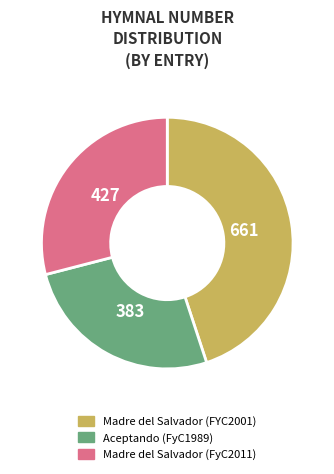

True or false: Aceptando (FyC1989) accounts for 26% of the total.

True